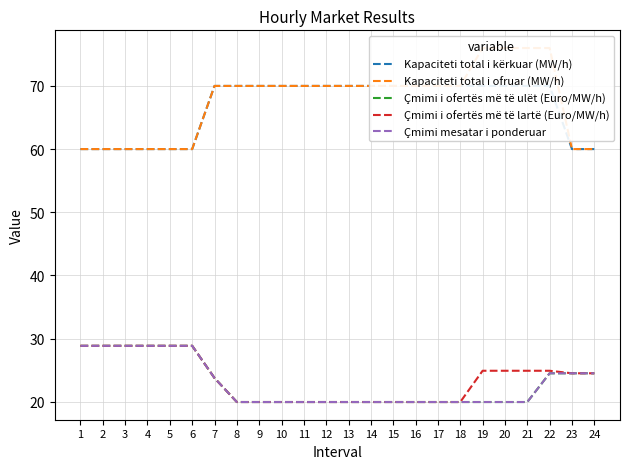

The Çmimi i ofertës më të ulët (Euro/MW/h) series shows 32.9 at 9. True or false?

False